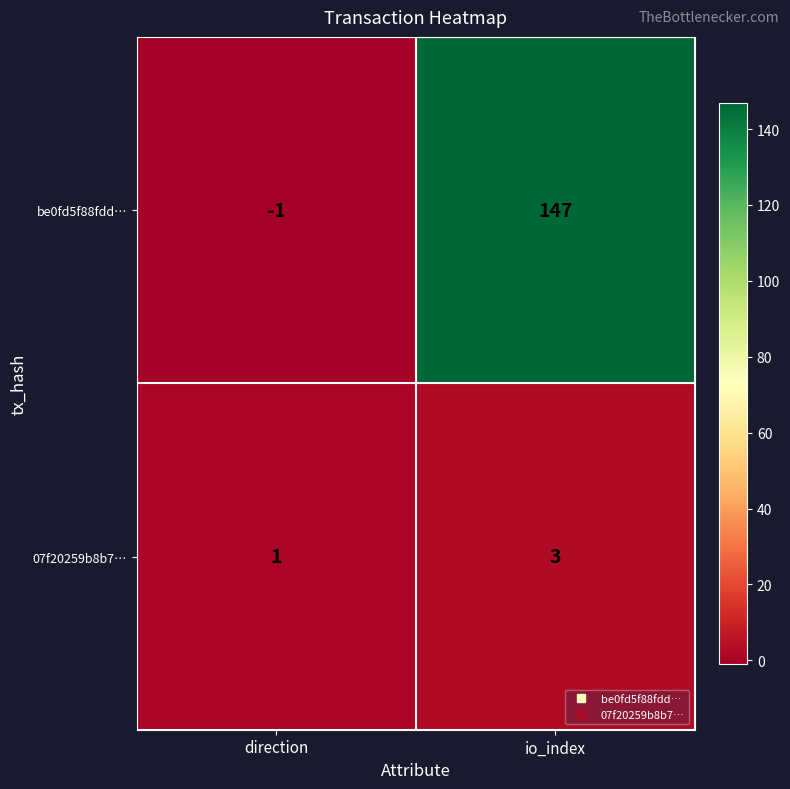

At which category does the chart reach its minimum across all series?

direction